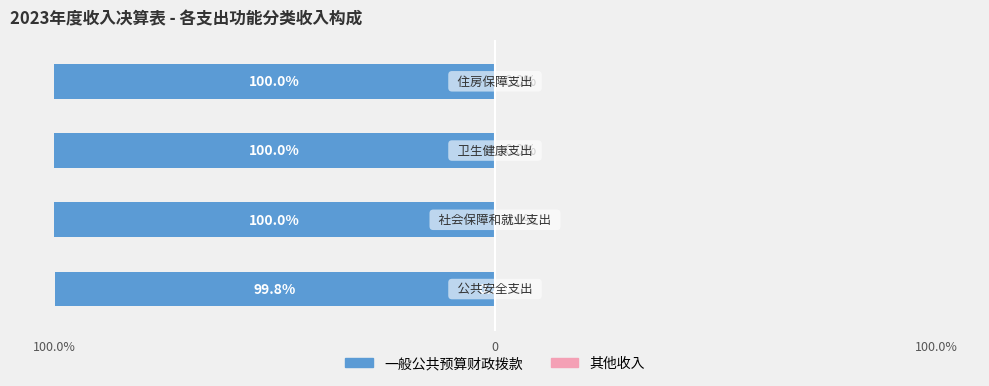

The value of 一般公共预算财政拨款 at 100.0% is -55.0. True or false?

False